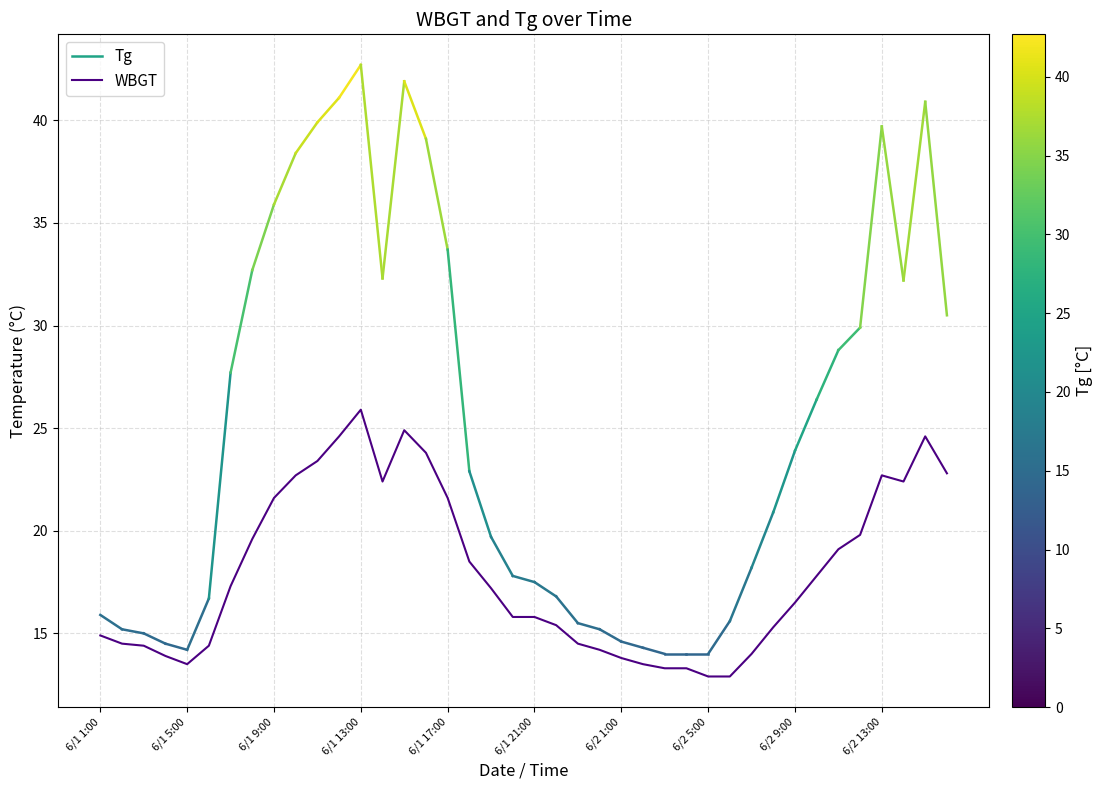

What is the difference between the maximum and minimum values?

13.0